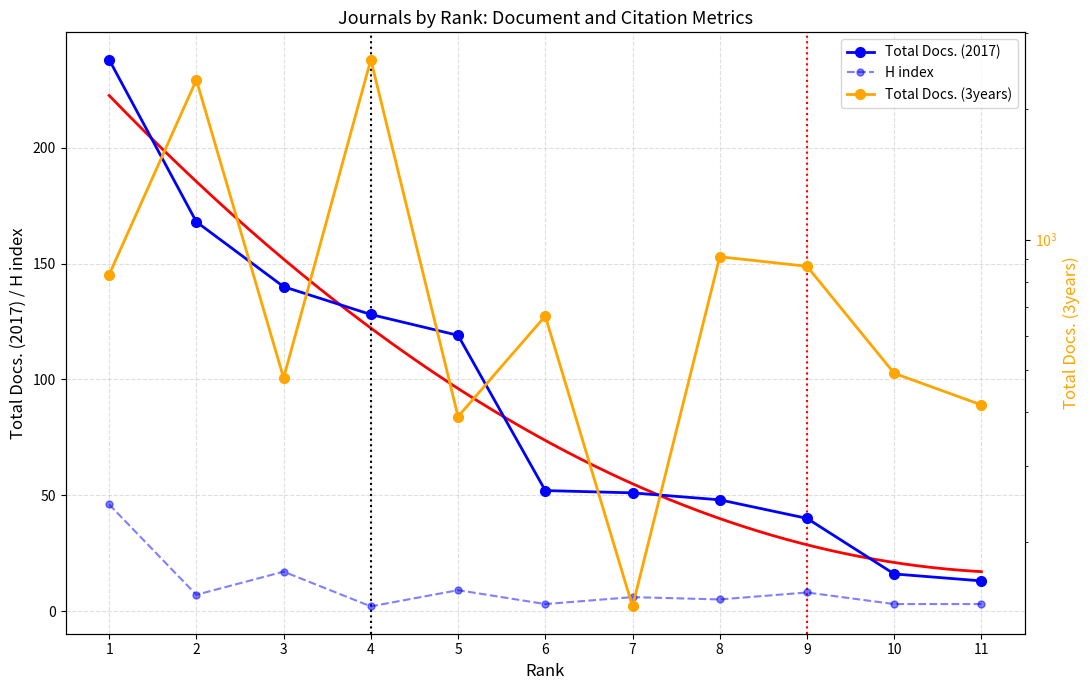

At which category does Total Docs. (3years) reach its first local valley?

3